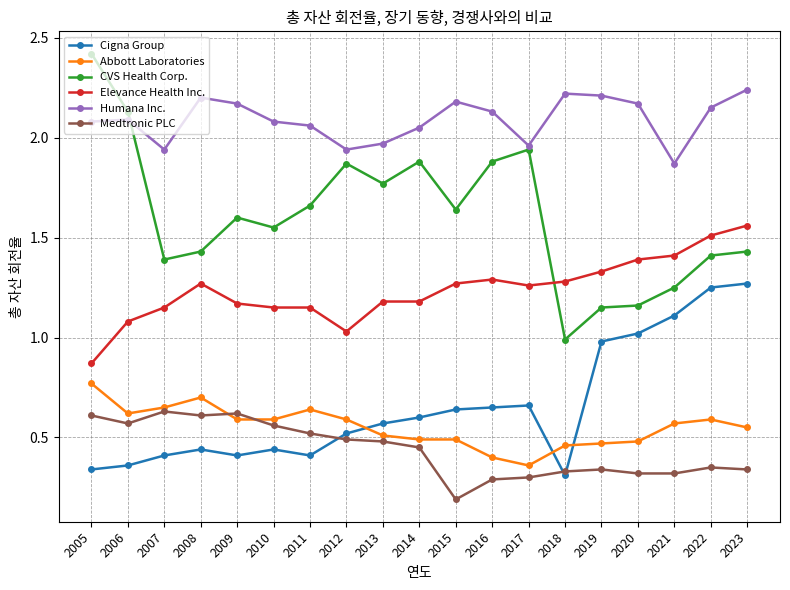

What are all the series names shown in the legend?

Cigna Group, Abbott Laboratories, CVS Health Corp., Elevance Health Inc., Humana Inc., Medtronic PLC